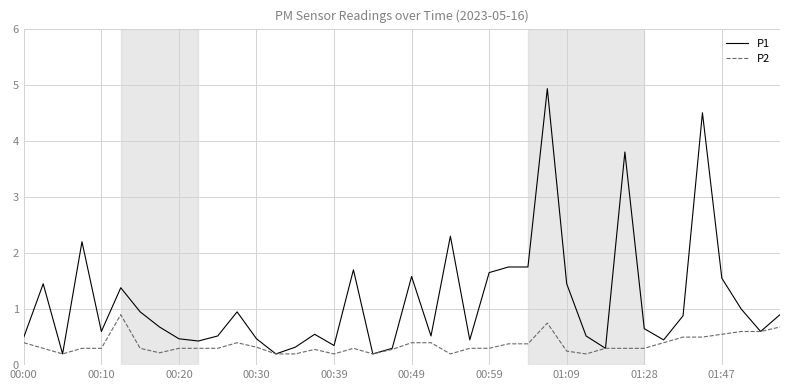

What is the sum of all P2 values?

14.5